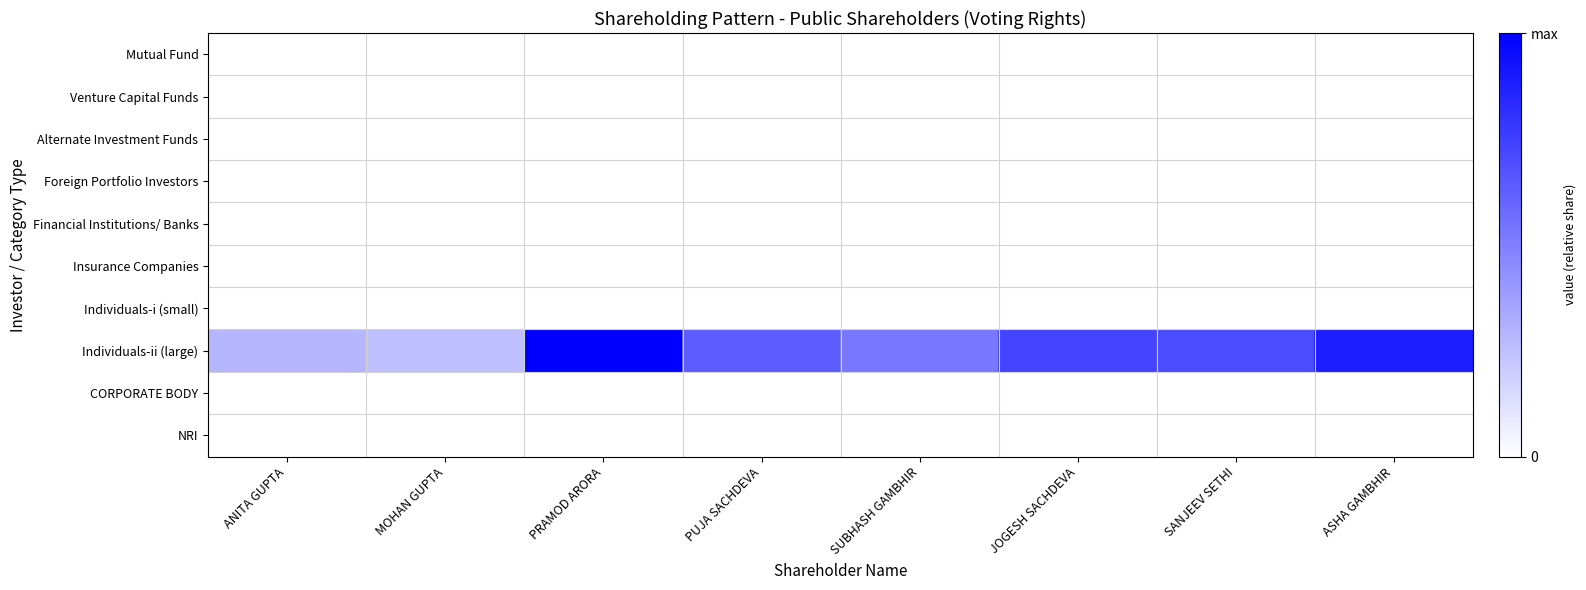

Reading left to right, list all the values displayed in this chart.

Mutual Fund: ANITA GUPTA=0.0	MOHAN GUPTA=0.0	PRAMOD ARORA=0.0	PUJA SACHDEVA=0.0	SUBHASH GAMBHIR=0.0	JOGESH SACHDEVA=0.0	SANJEEV SETHI=0.0	ASHA GAMBHIR=0.0
Venture Capital Funds: ANITA GUPTA=0.0	MOHAN GUPTA=0.0	PRAMOD ARORA=0.0	PUJA SACHDEVA=0.0	SUBHASH GAMBHIR=0.0	JOGESH SACHDEVA=0.0	SANJEEV SETHI=0.0	ASHA GAMBHIR=0.0
Alternate Investment Funds: ANITA GUPTA=0.0	MOHAN GUPTA=0.0	PRAMOD ARORA=0.0	PUJA SACHDEVA=0.0	SUBHASH GAMBHIR=0.0	JOGESH SACHDEVA=0.0	SANJEEV SETHI=0.0	ASHA GAMBHIR=0.0
Foreign Portfolio Investors: ANITA GUPTA=0.0	MOHAN GUPTA=0.0	PRAMOD ARORA=0.0	PUJA SACHDEVA=0.0	SUBHASH GAMBHIR=0.0	JOGESH SACHDEVA=0.0	SANJEEV SETHI=0.0	ASHA GAMBHIR=0.0
Financial Institutions/ Banks: ANITA GUPTA=0.0	MOHAN GUPTA=0.0	PRAMOD ARORA=0.0	PUJA SACHDEVA=0.0	SUBHASH GAMBHIR=0.0	JOGESH SACHDEVA=0.0	SANJEEV SETHI=0.0	ASHA GAMBHIR=0.0
Insurance Companies: ANITA GUPTA=0.0	MOHAN GUPTA=0.0	PRAMOD ARORA=0.0	PUJA SACHDEVA=0.0	SUBHASH GAMBHIR=0.0	JOGESH SACHDEVA=0.0	SANJEEV SETHI=0.0	ASHA GAMBHIR=0.0
Individuals-i (small): ANITA GUPTA=0.0	MOHAN GUPTA=0.0	PRAMOD ARORA=0.0	PUJA SACHDEVA=0.0	SUBHASH GAMBHIR=0.0	JOGESH SACHDEVA=0.0	SANJEEV SETHI=0.0	ASHA GAMBHIR=0.0
Individuals-ii (large): ANITA GUPTA=0.3	MOHAN GUPTA=0.2	PRAMOD ARORA=1.0	PUJA SACHDEVA=0.6	SUBHASH GAMBHIR=0.5	JOGESH SACHDEVA=0.7	SANJEEV SETHI=0.7	ASHA GAMBHIR=0.9
CORPORATE BODY: ANITA GUPTA=0.0	MOHAN GUPTA=0.0	PRAMOD ARORA=0.0	PUJA SACHDEVA=0.0	SUBHASH GAMBHIR=0.0	JOGESH SACHDEVA=0.0	SANJEEV SETHI=0.0	ASHA GAMBHIR=0.0
NRI: ANITA GUPTA=0.0	MOHAN GUPTA=0.0	PRAMOD ARORA=0.0	PUJA SACHDEVA=0.0	SUBHASH GAMBHIR=0.0	JOGESH SACHDEVA=0.0	SANJEEV SETHI=0.0	ASHA GAMBHIR=0.0